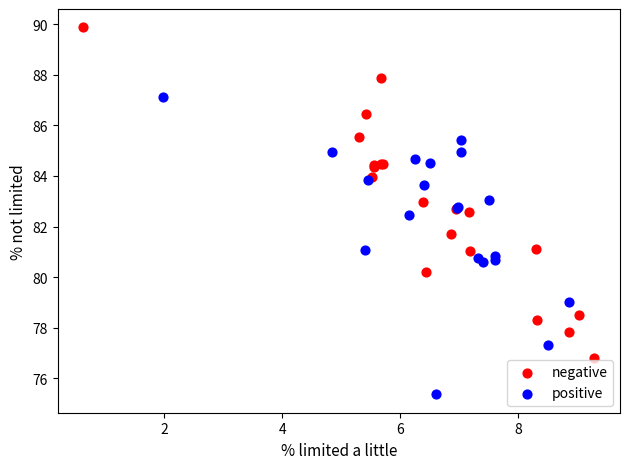

Which series reaches the maximum Y coordinate?

negative